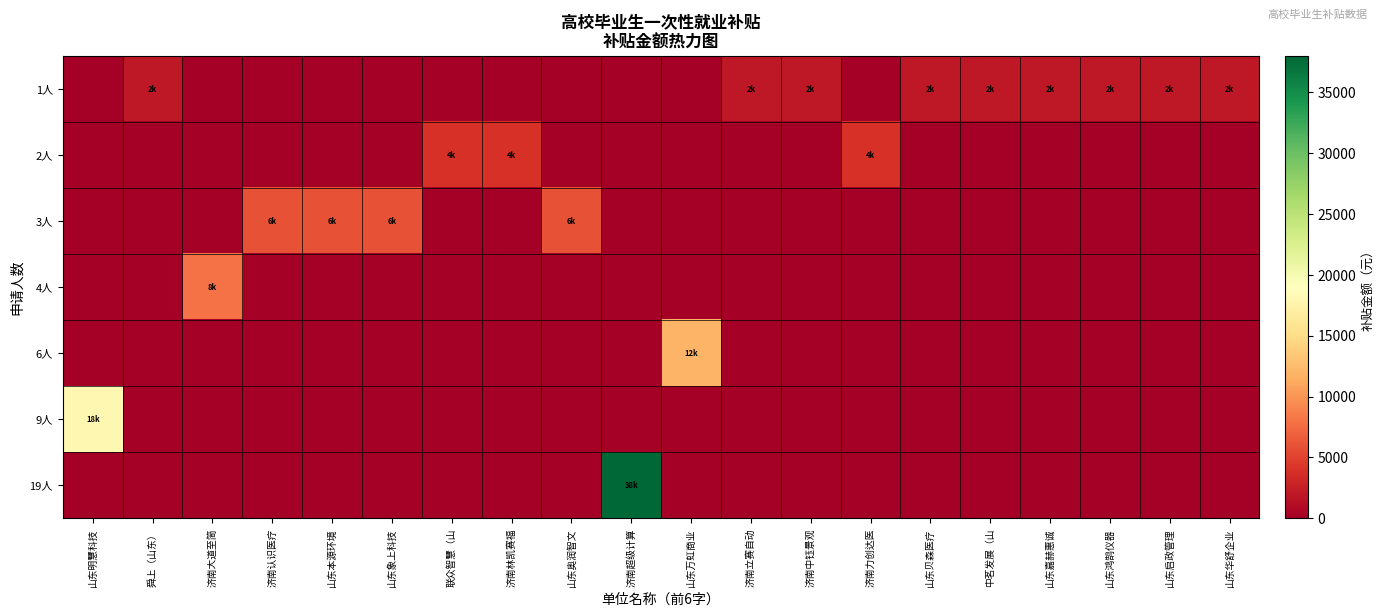

Between 济南超级计算 and 山东贝森医疗, which is larger?

山东贝森医疗